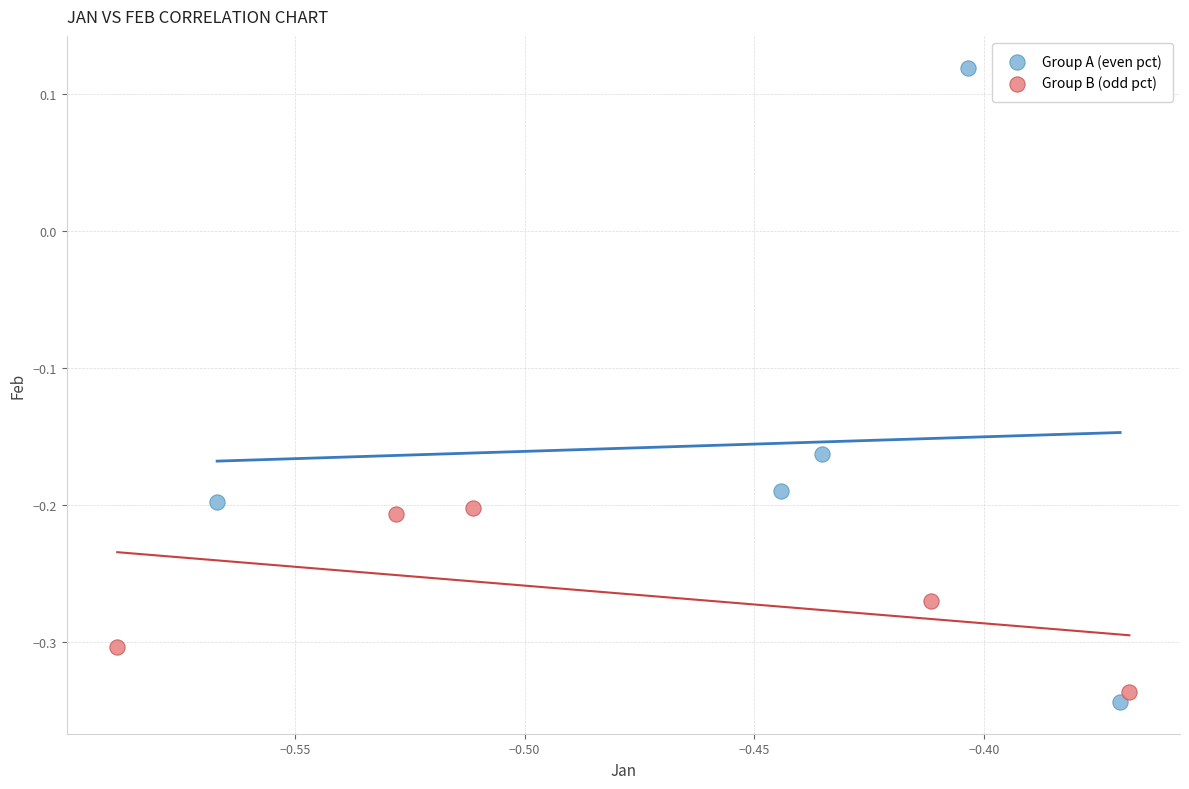

What are all the series names shown in the legend?

Group A (even pct), Group B (odd pct)